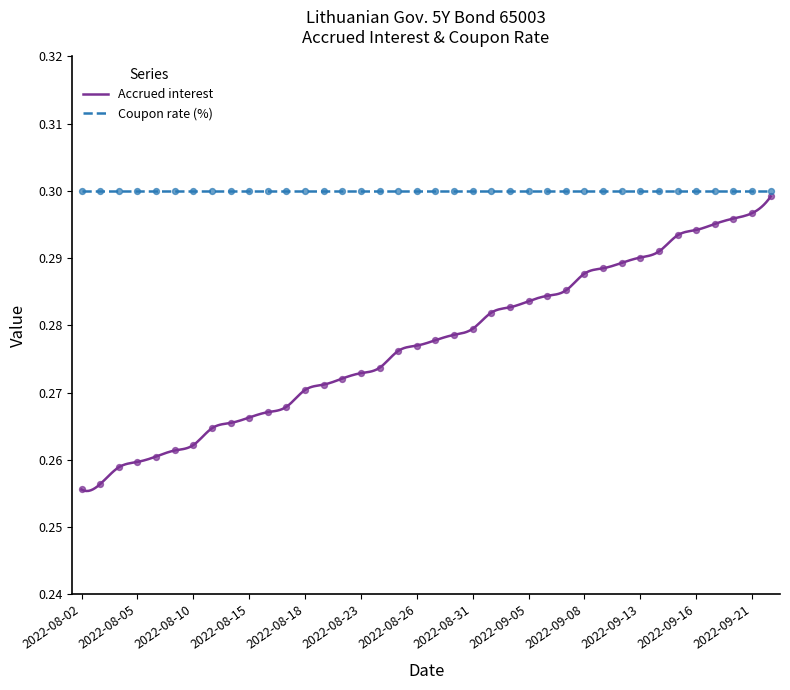

Which has a higher value, 2022-09-14 or 2022-08-11?

2022-09-14